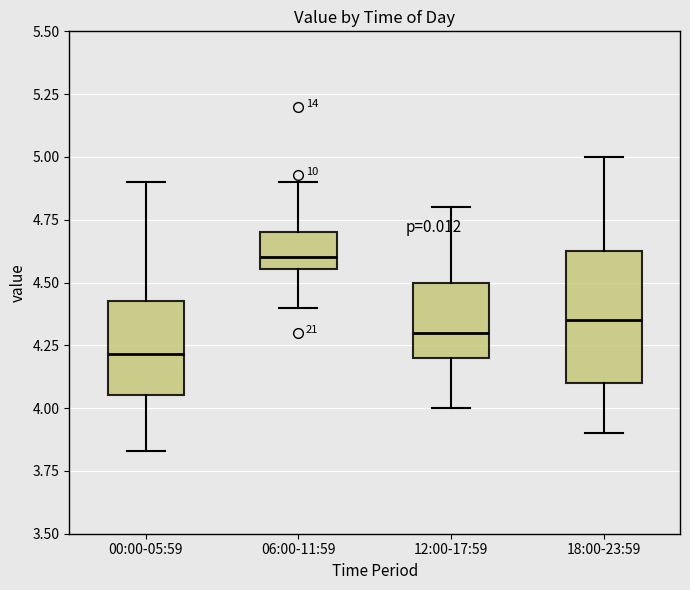

Comparing the boxes themselves (not the whiskers), which one is the tallest?

18:00-23:59